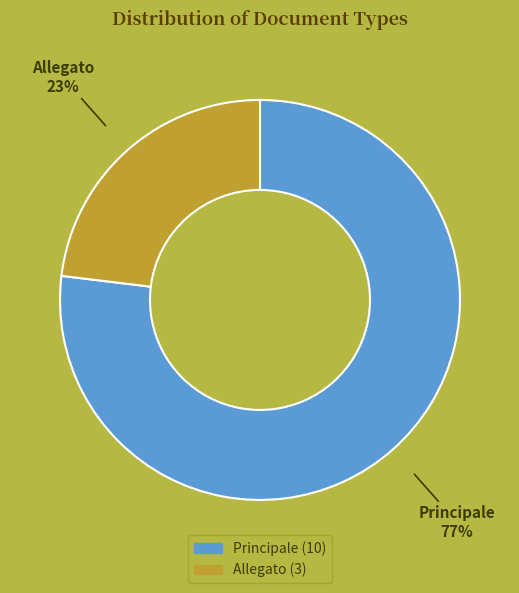

Which category has the biggest portion of the pie?

Principale